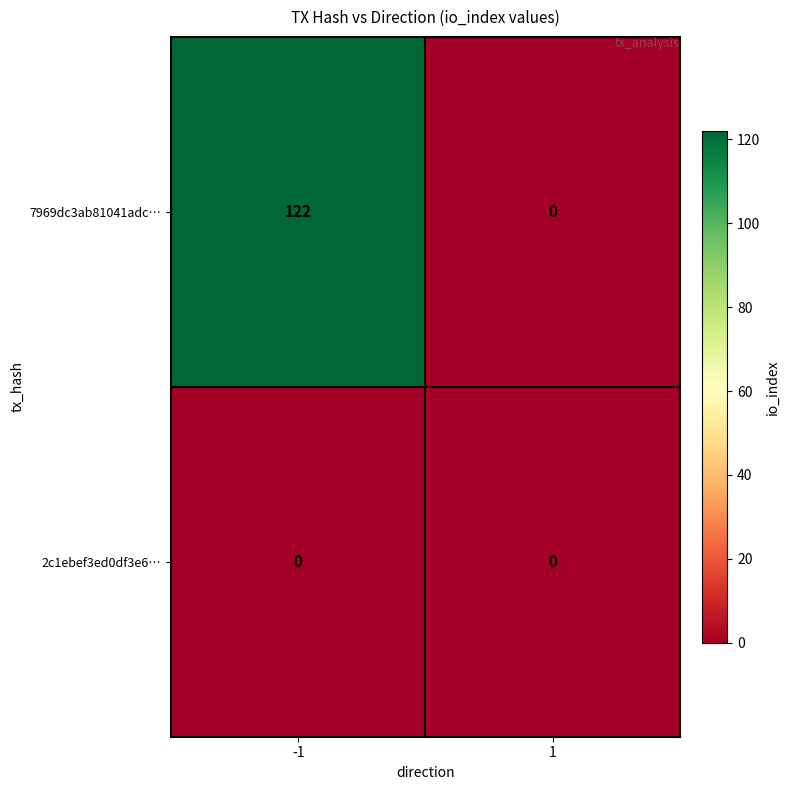

Reading right to left, extract all data points from this chart.

7969dc3ab81041adc…: 1=0	-1=122
2c1ebef3ed0df3e6…: 1=0	-1=0